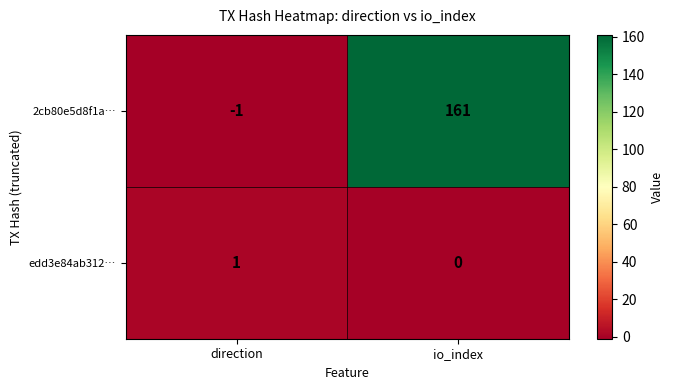

What is the sum of the 2cb80e5d8f1a… values at direction and io_index?

160